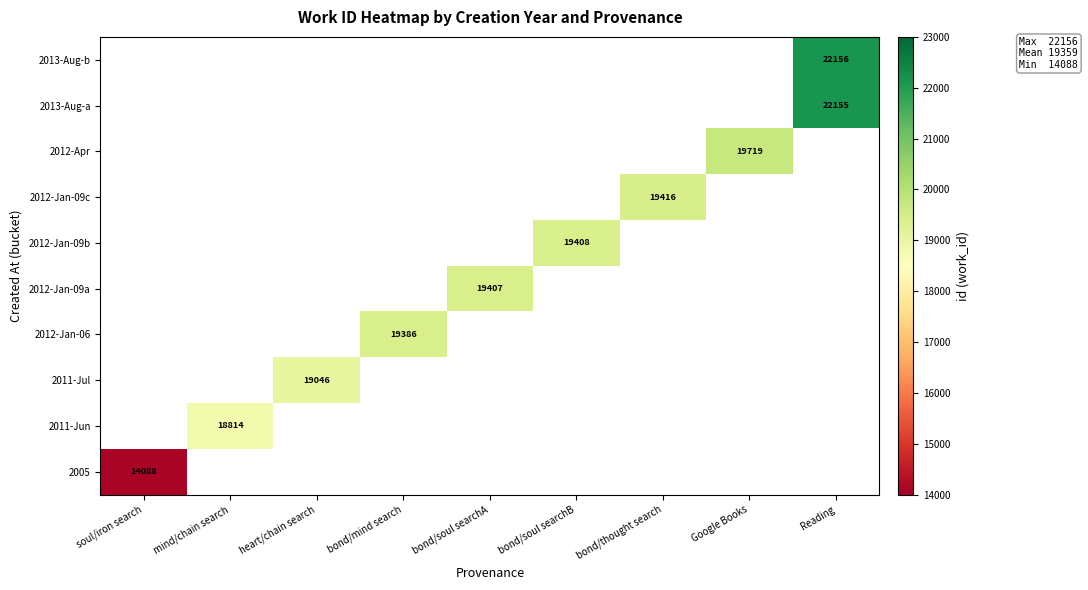

List the series in order of their overall mean, highest first.

2005, 2011-Jun, 2011-Jul, 2012-Jan-06, 2012-Jan-09a, 2012-Jan-09b, 2012-Jan-09c, 2012-Apr, 2013-Aug-a, 2013-Aug-b